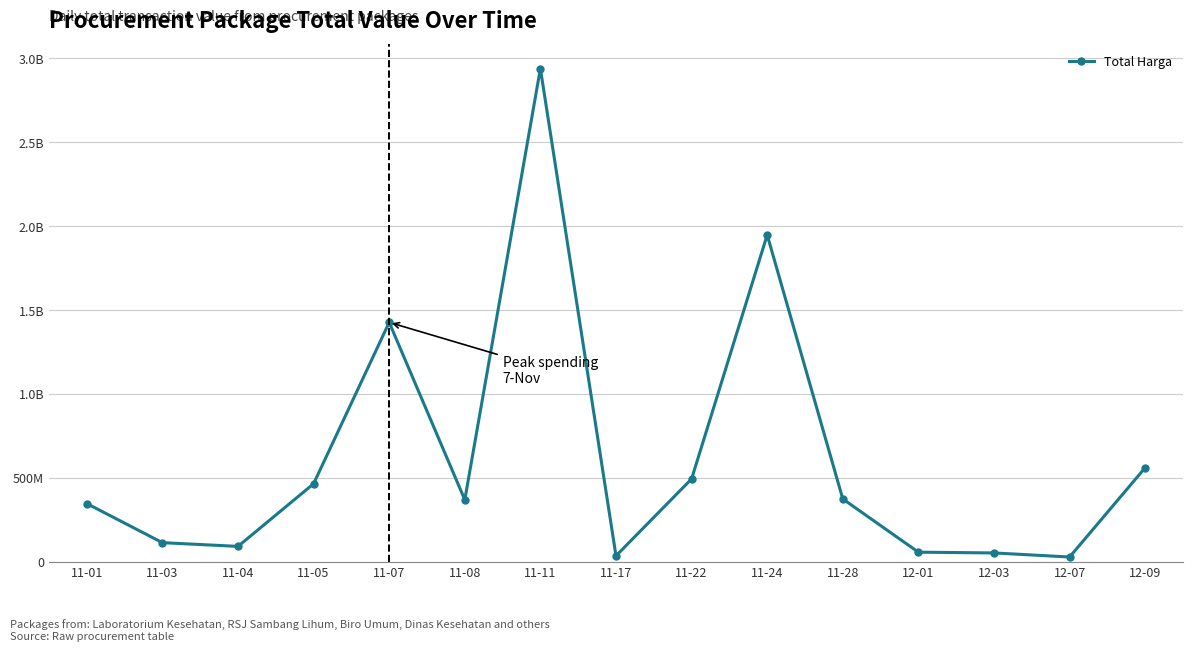

What is the difference between the values at 11-08 and 11-11?

2570396440